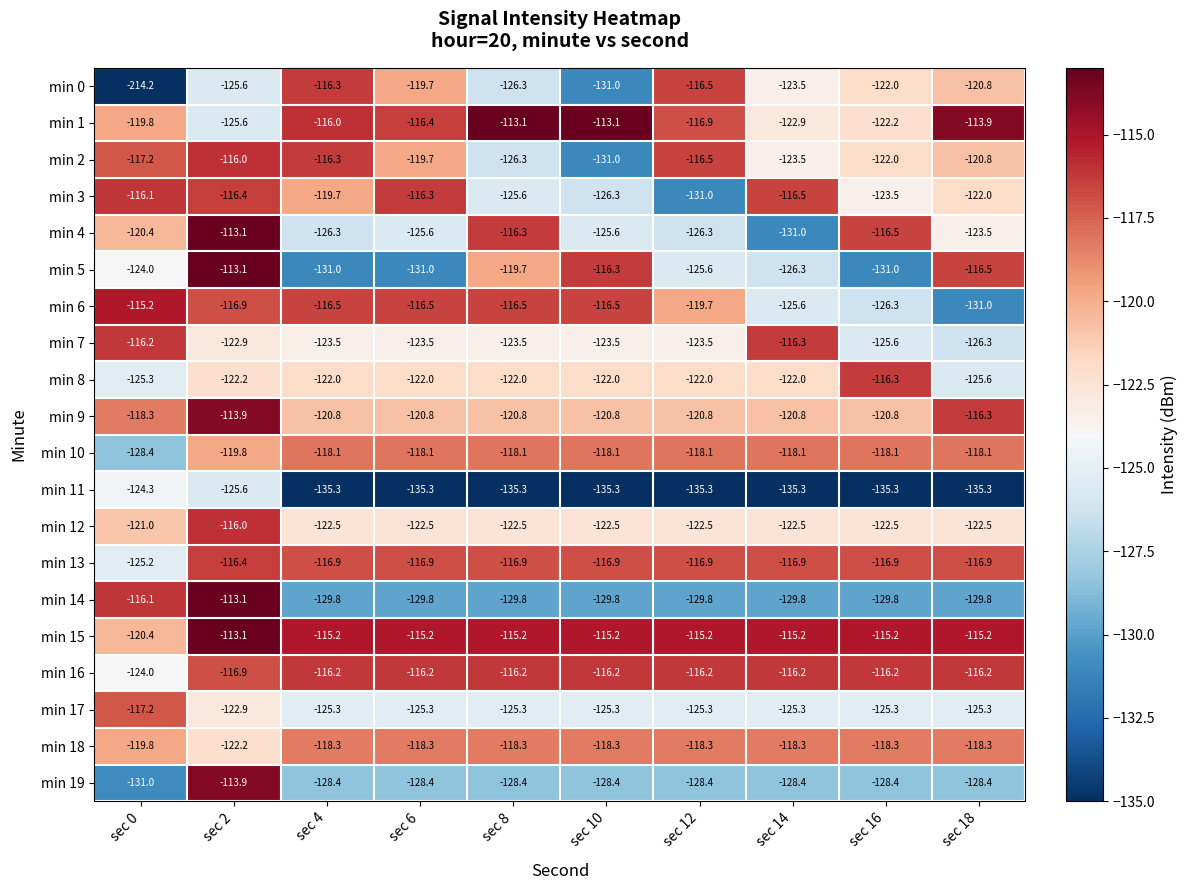

Rank the categories by min 0 value from highest to lowest.

sec 4, sec 12, sec 6, sec 18, sec 16, sec 14, sec 2, sec 8, sec 10, sec 0